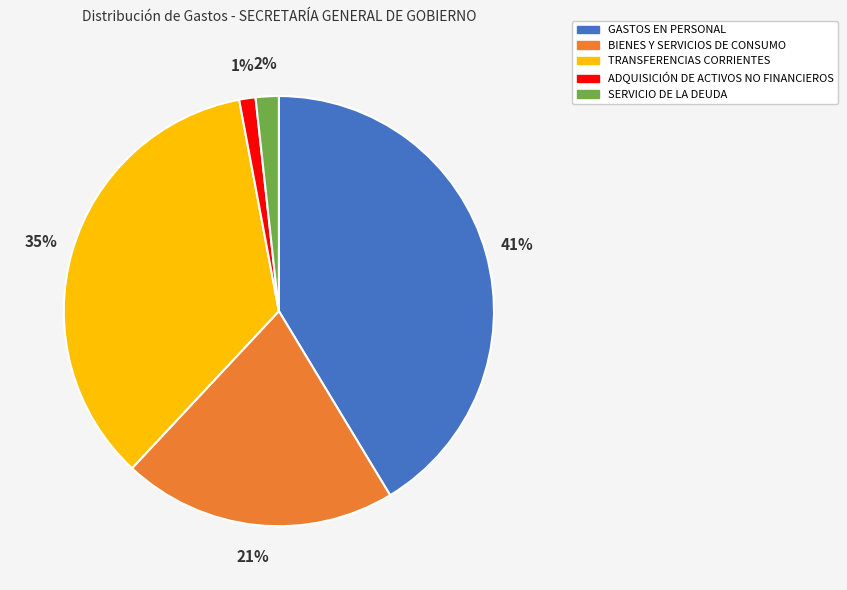

To the nearest percent, what percentage of the pie is ADQUISICIÓN DE ACTIVOS NO FINANCIEROS?

1%